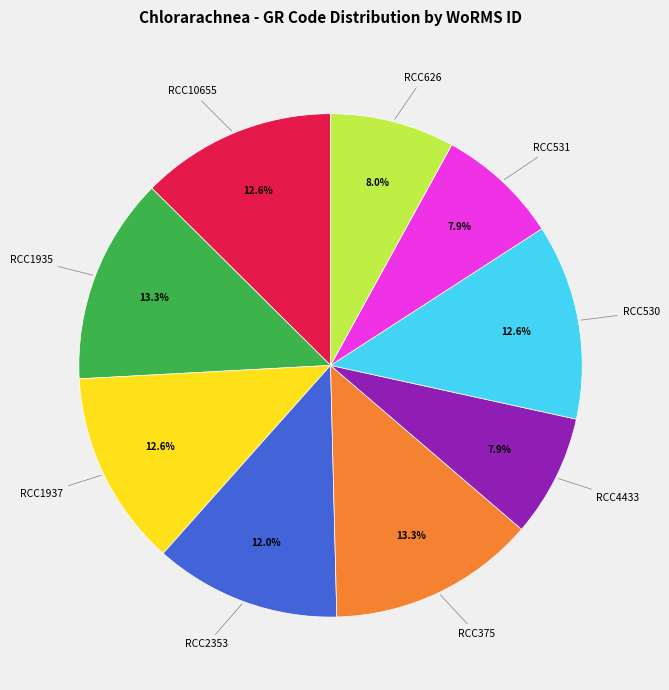

How many slices are in this pie chart?

9